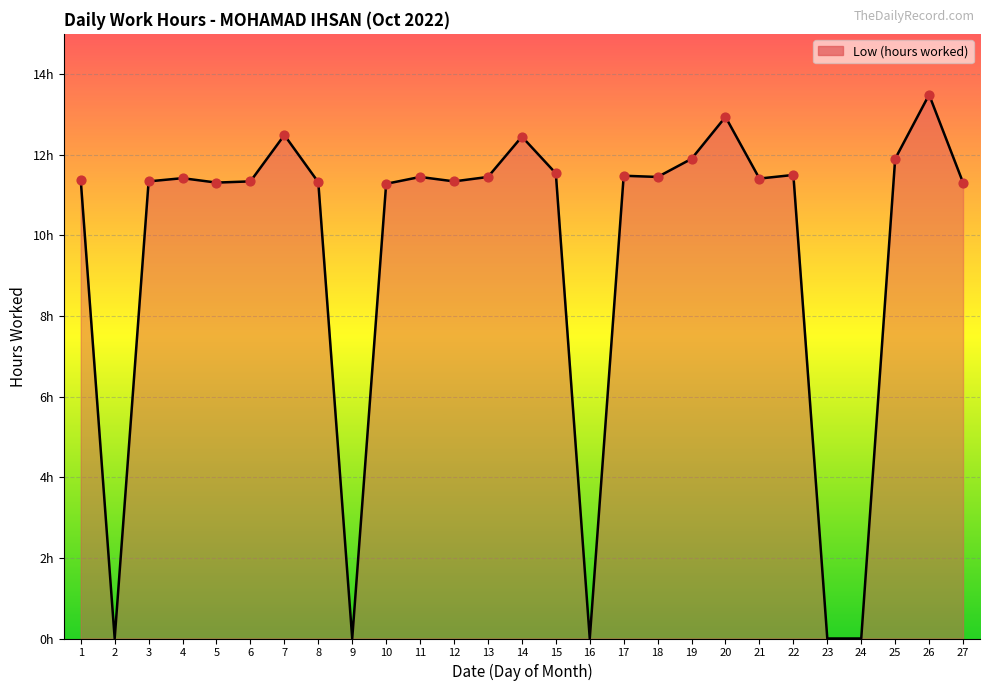

Which has a higher value, 20 or 3?

20